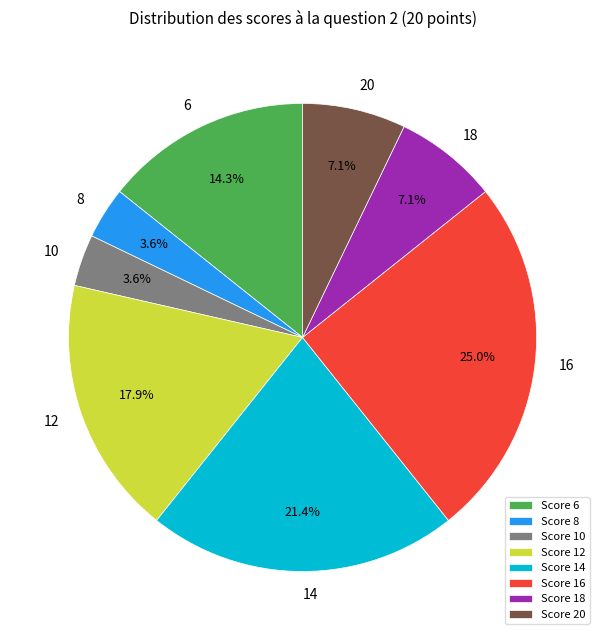

Is there a majority slice in this chart?

No